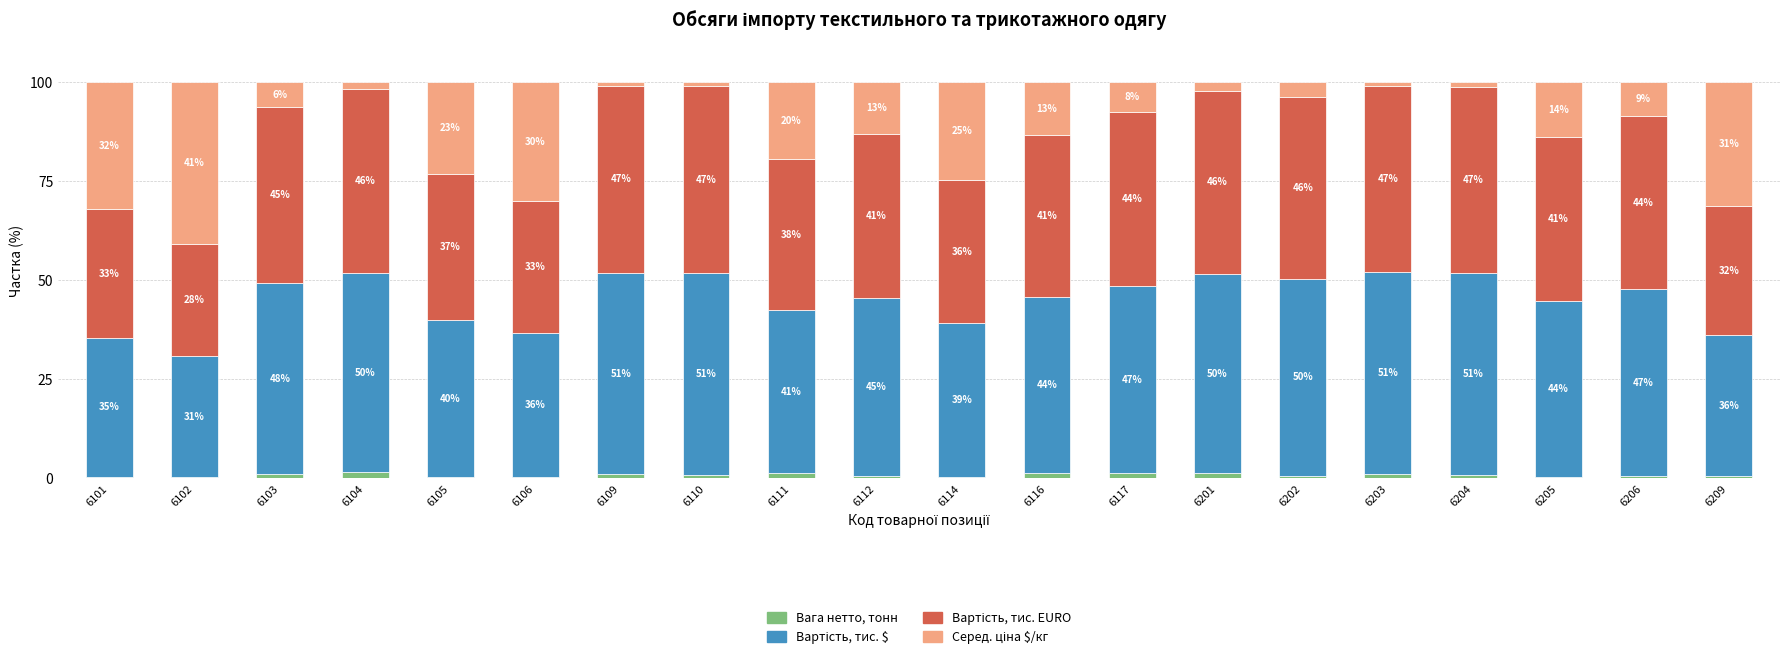

At which label does Вага нетто, тонн reach its peak?

6104